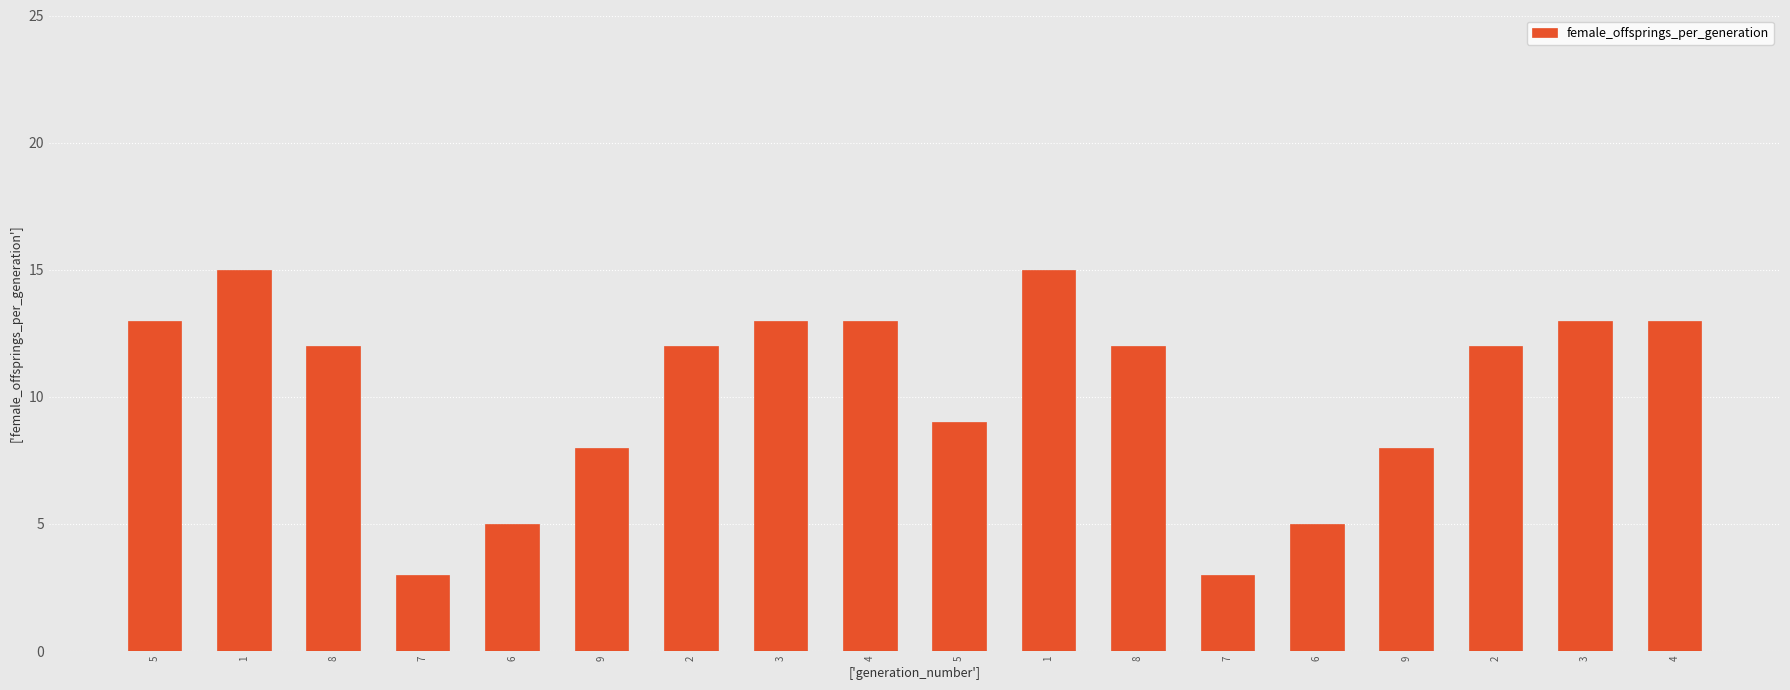

Does the chart contain any negative values?

No